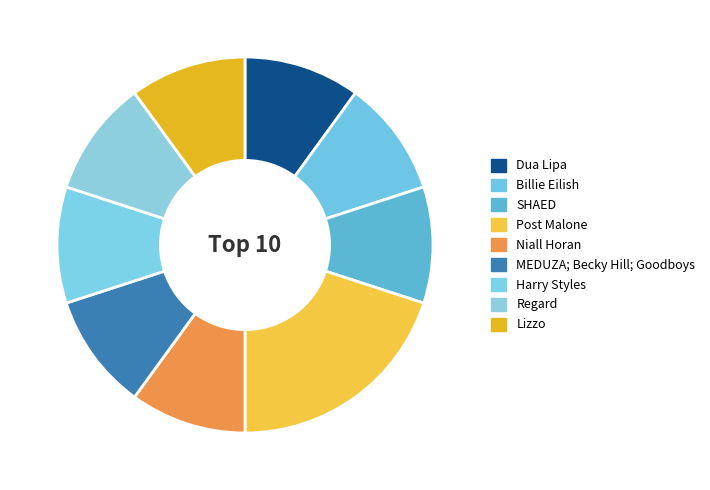

To the nearest percent, what percentage of the pie is MEDUZA; Becky Hill; Goodboys?

10%